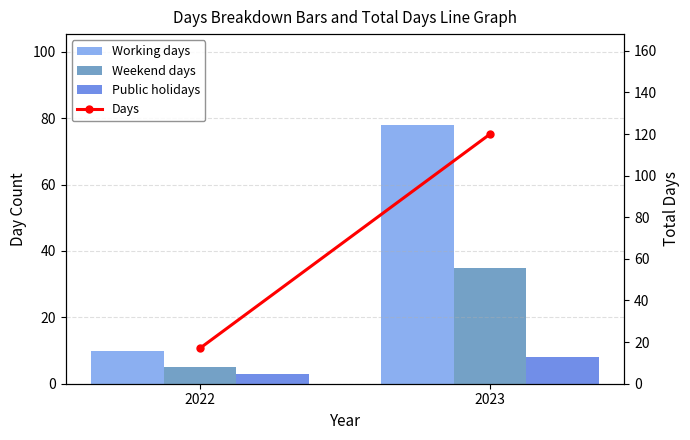

What is the difference between the Days values at 2022 and 2023?

103